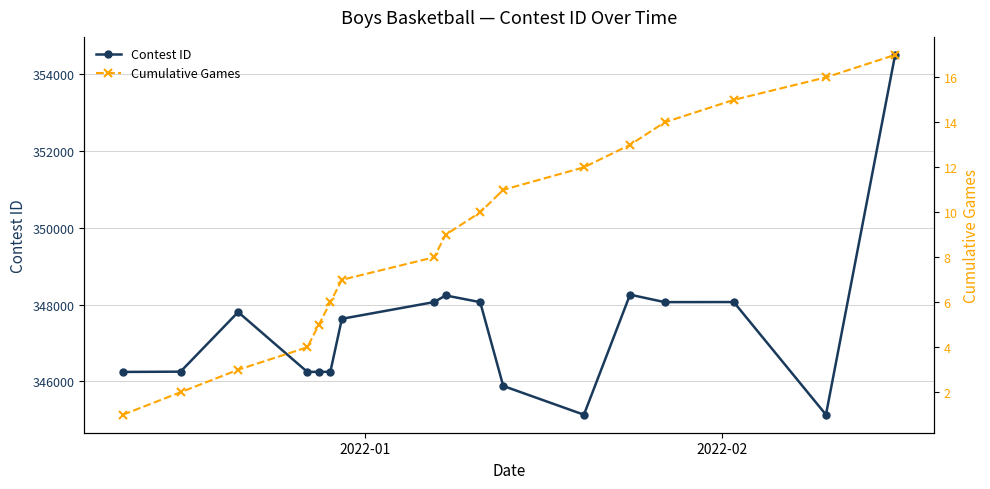

Count the number of data series in this chart.

2